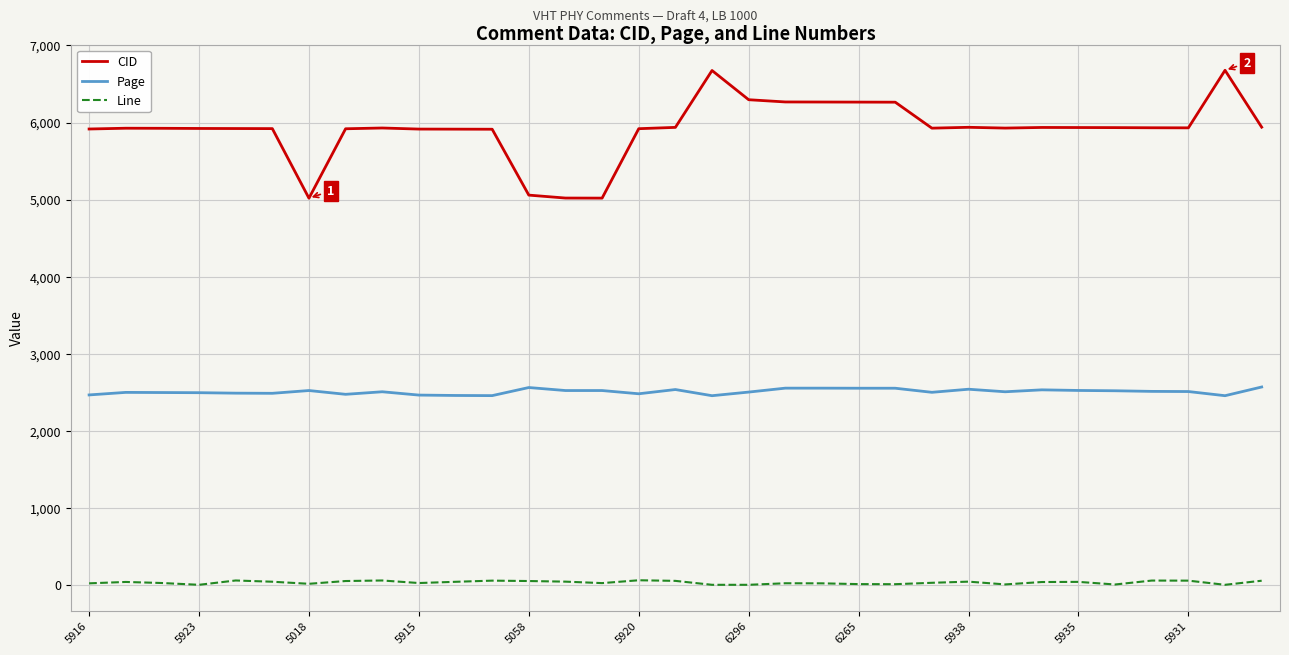

Which series has the largest total across all categories?

CID